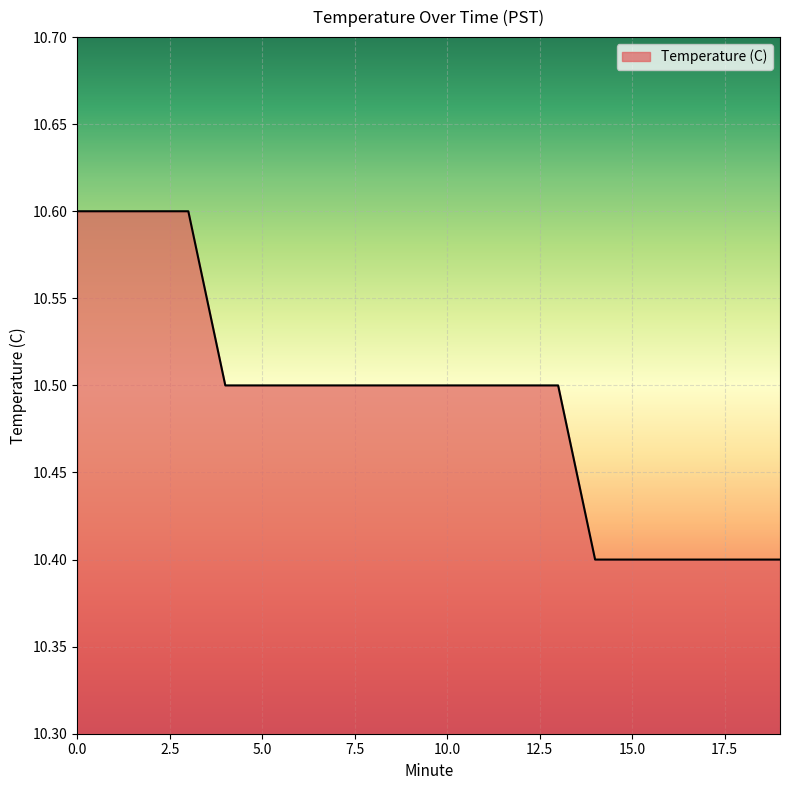

What is the minimum value shown in the chart?

10.4